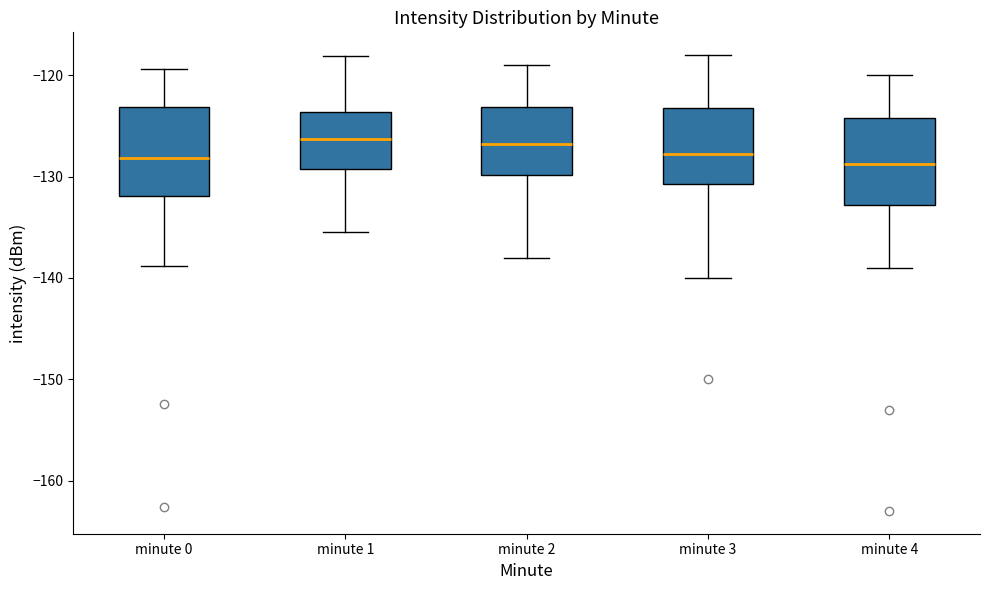

Where does the upper whisker of the box for minute 4 end on the y-axis? The values are not printed on the chart, so give them approximately, as read against the axis.

-120